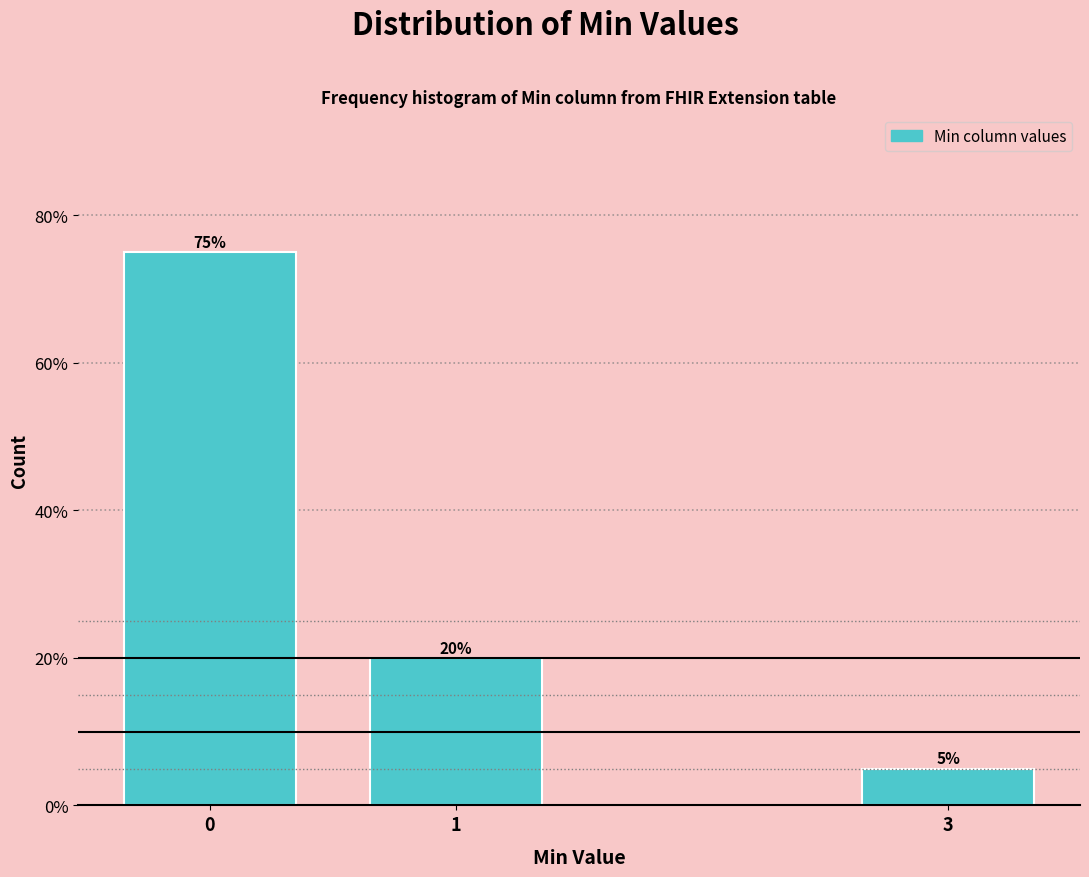

Reading left to right, extract all data points from this chart.

0=75	1=20	3=5